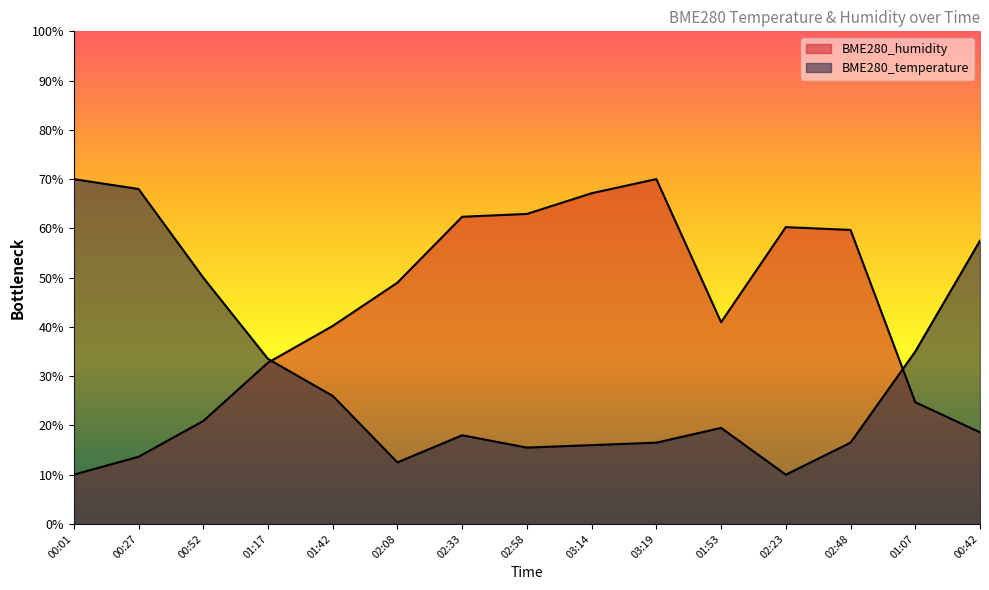

Reading left to right, what are all the values shown in this chart?

BME280_temperature: 70.0	68.0	50.0	33.5	26.0	12.5	18.0	15.5	16.0	16.5	19.5	10.0	16.5	35.0	57.5
BME280_humidity: 10.0	13.6	20.9	32.7	40.2	49.0	62.4	62.9	67.1	70.0	41.0	60.3	59.7	24.7	18.6